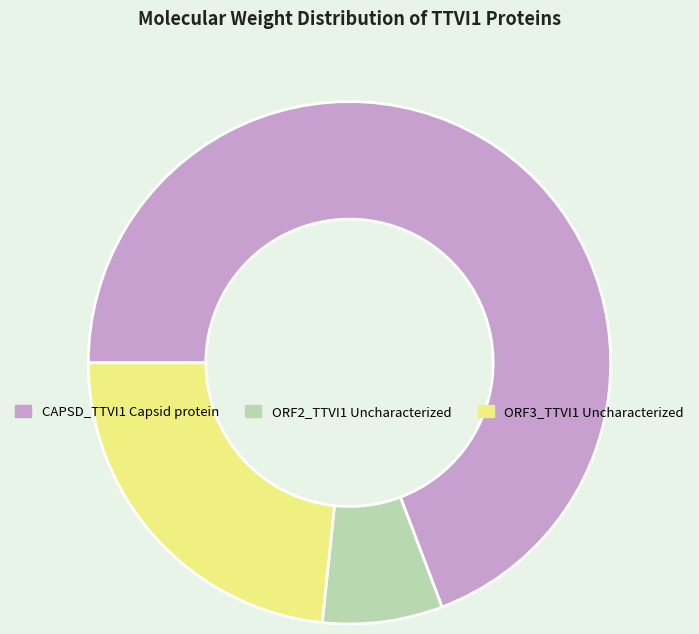

Is it true that ORF3_TTVI1 Uncharacterized is 23% of the pie?

True